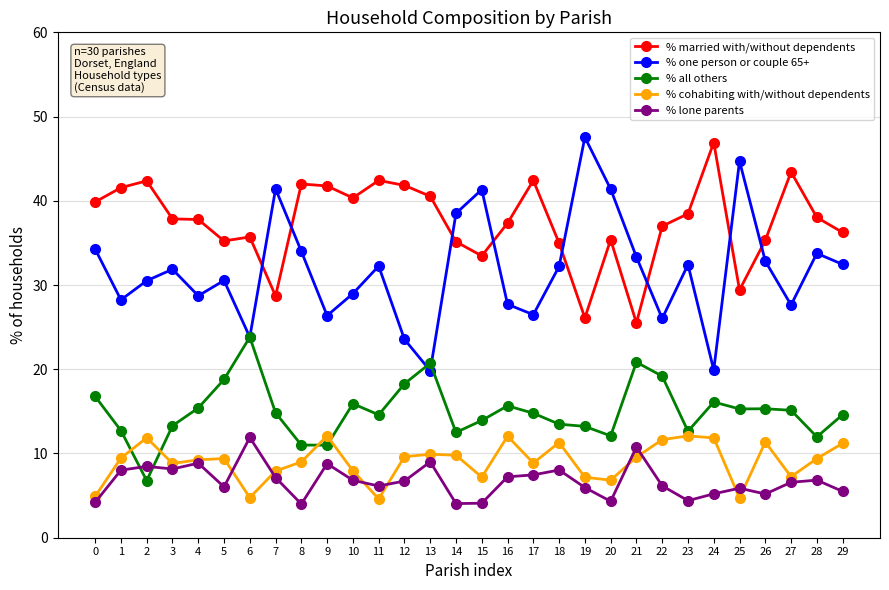

What is the difference between the maximum and minimum values in the % married with/without dependents series?

21.4